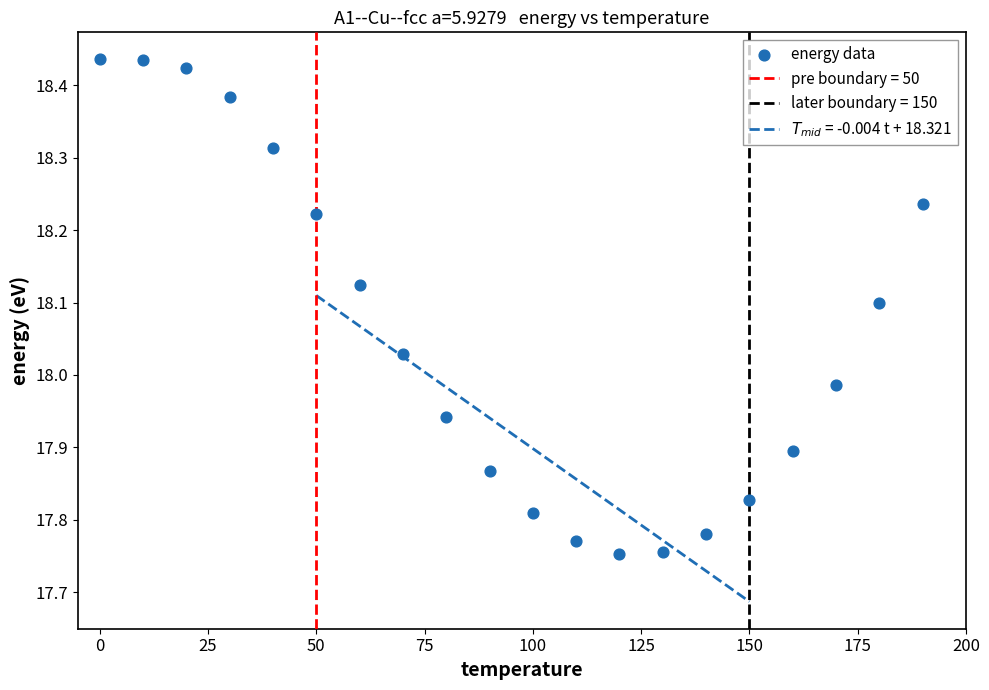

What is the range of Y values (max minus min)?

0.7